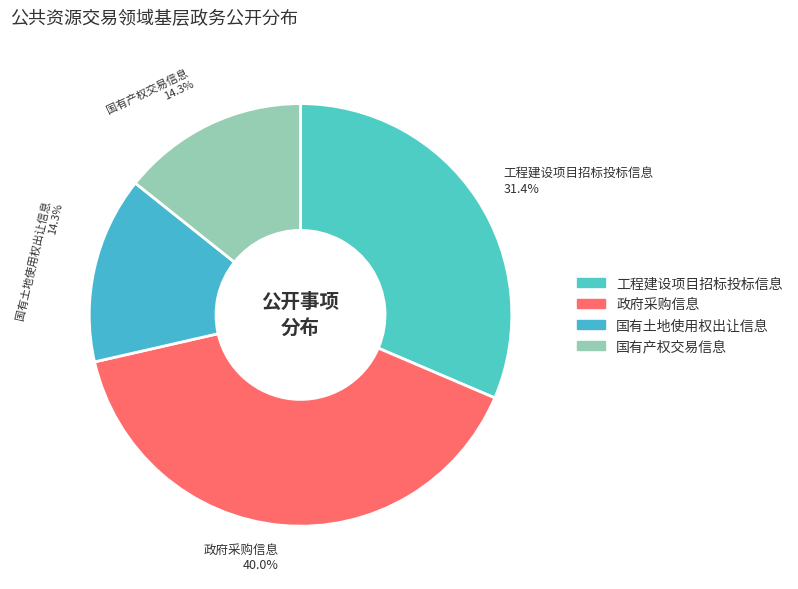

Does 国有产权交易信息 represent more than half of the total?

No